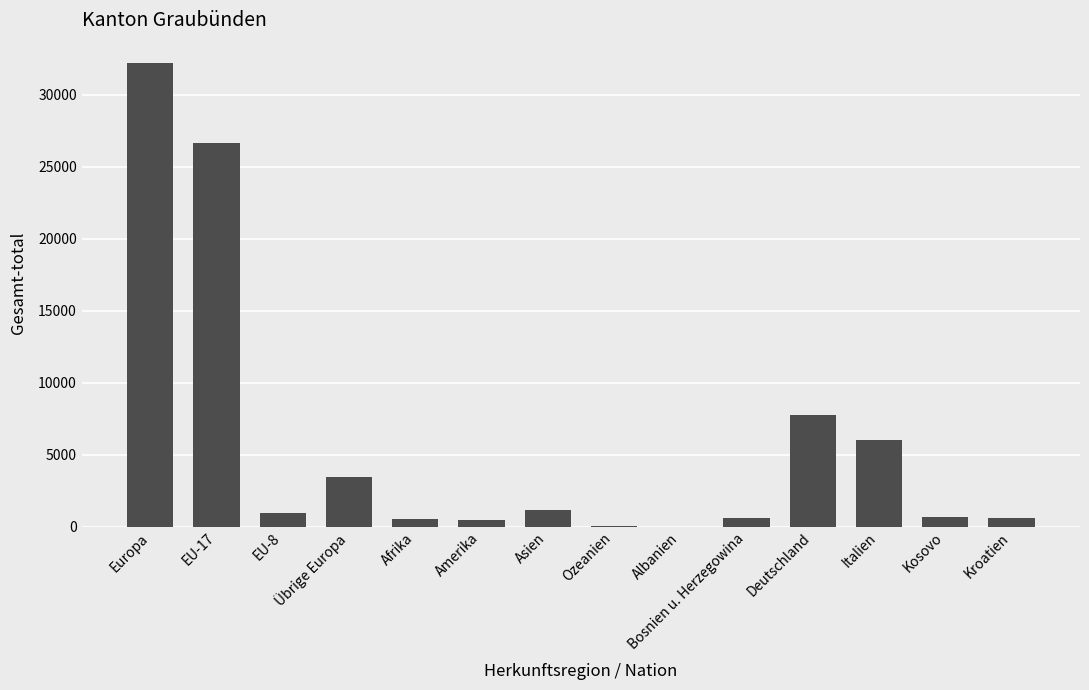

True or false: the data shows 26683 at EU-17.

True